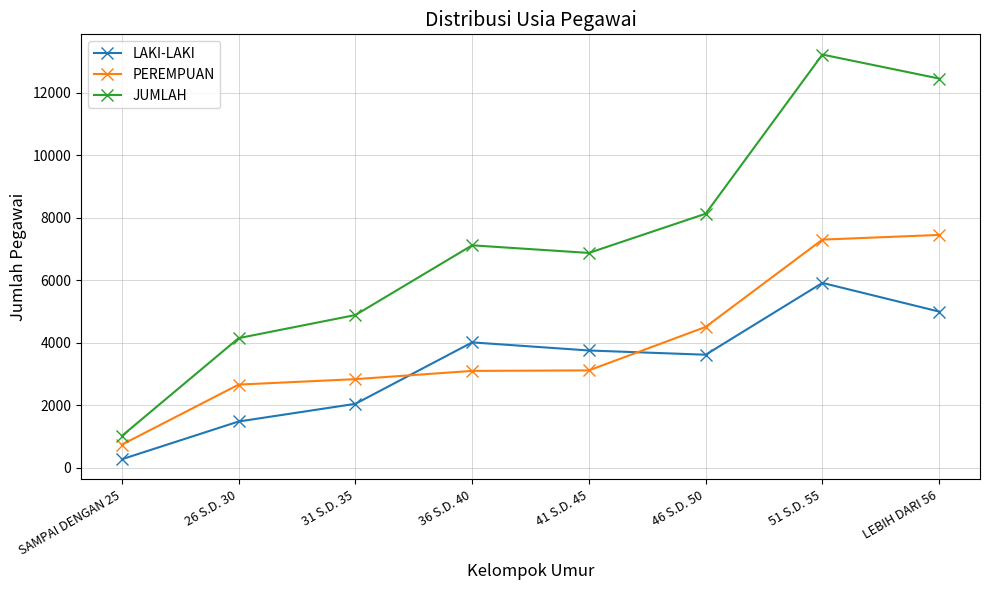

True or false: PEREMPUAN has more than 2 interior local peaks.

False